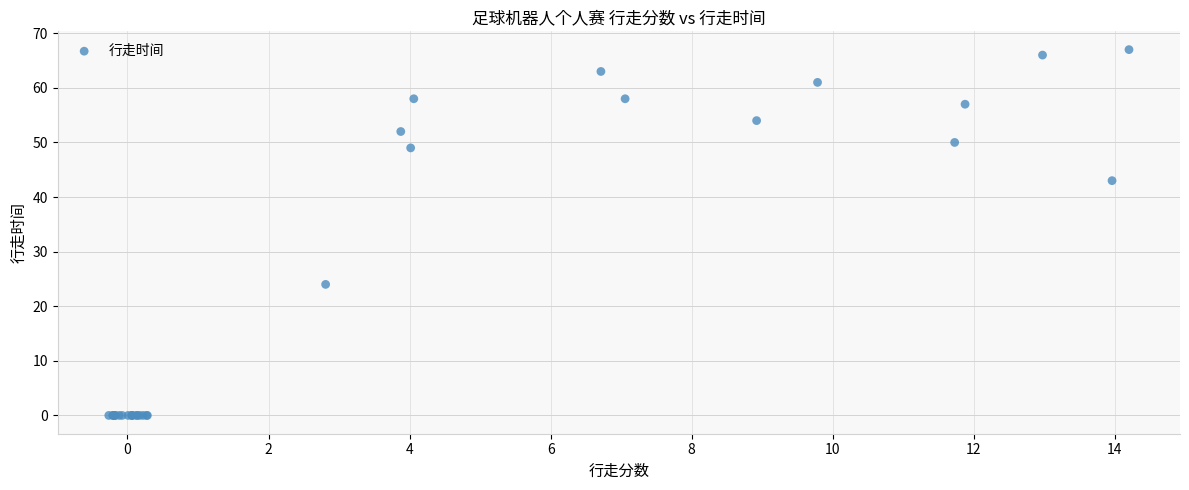

What Y value in the scatter plot is closest to 33?

24